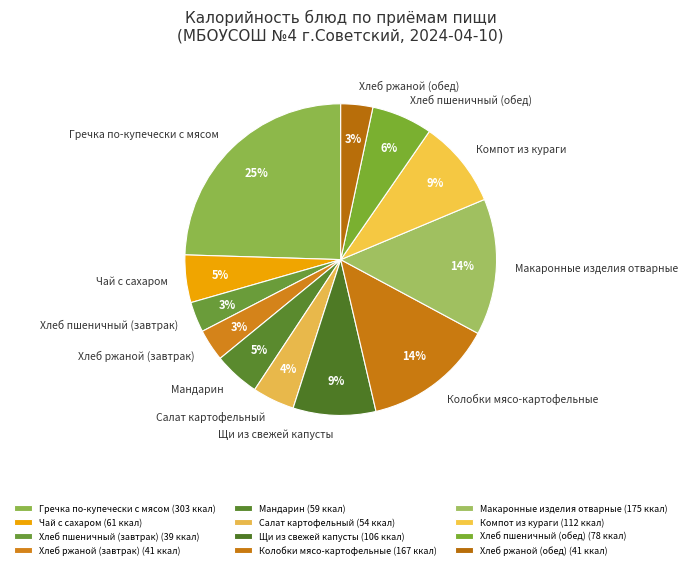

Count the number of slices in the pie.

12